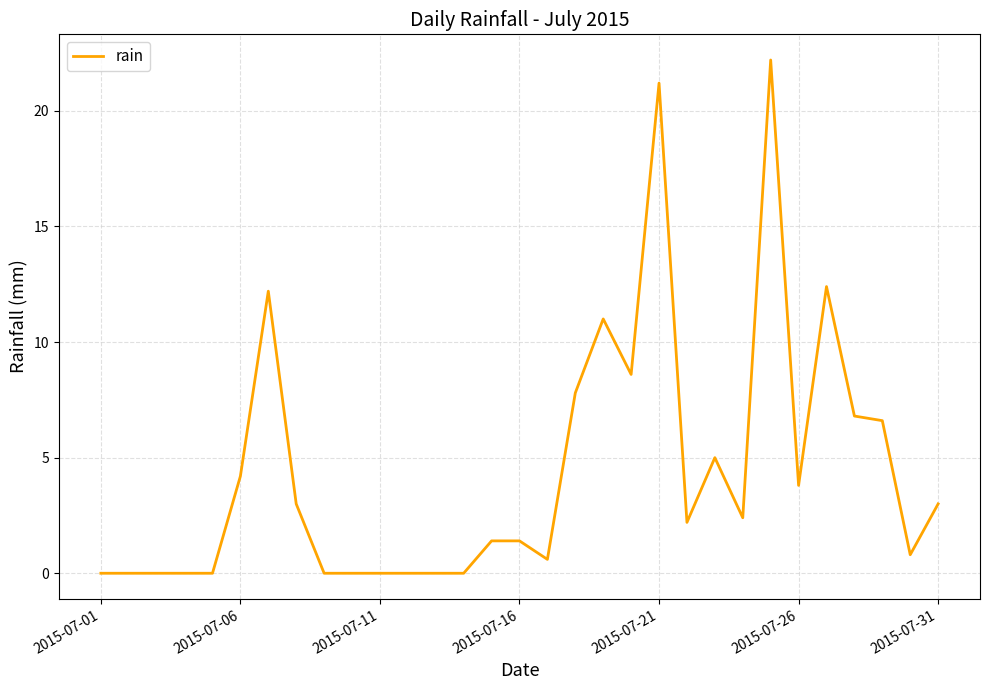

Reading left to right, transcribe all the data shown in this chart.

0.0	0.0	0.0	0.0	0.0	4.2	12.2	3.0	0.0	0.0	0.0	0.0	0.0	0.0	1.4	1.4	0.6	7.8	11.0	8.6	21.2	2.2	5.0	2.4	22.2	3.8	12.4	6.8	6.6	0.8	3.0